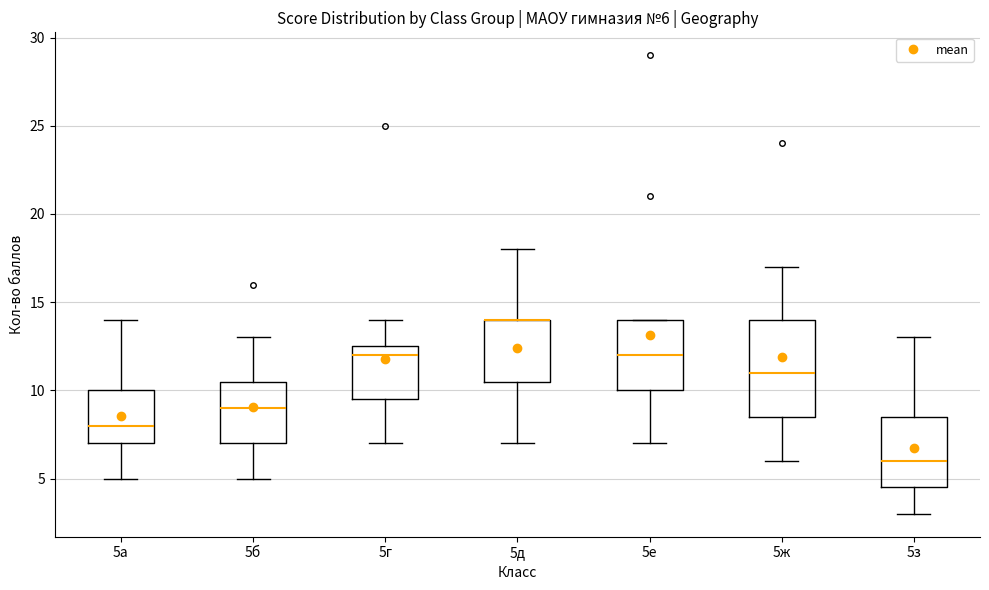

Which box is the tallest, from its lower edge to its upper edge?

5ж